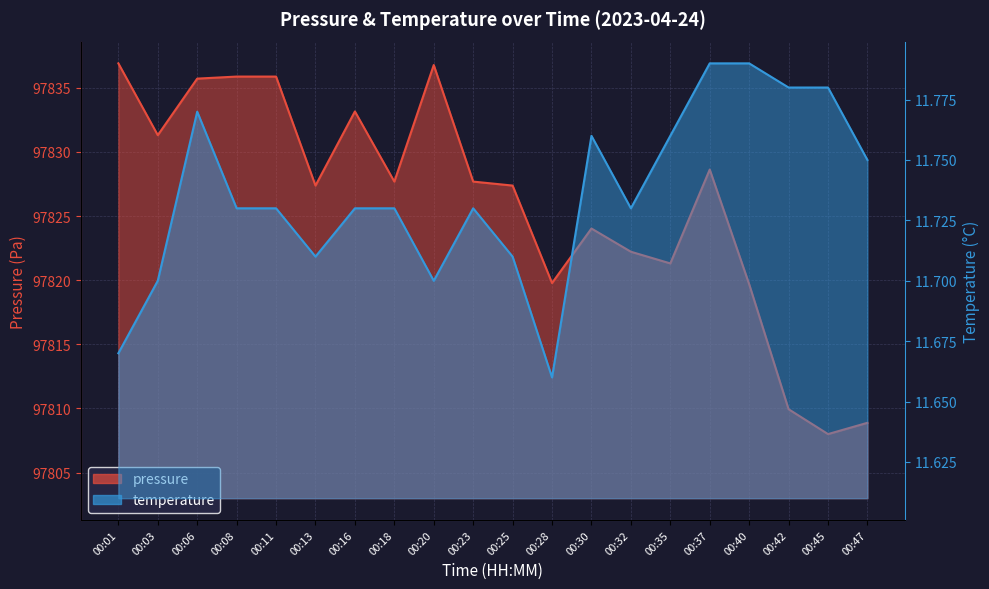

In temperature, how many points are lower than both neighbors (excluding endpoints)?

4